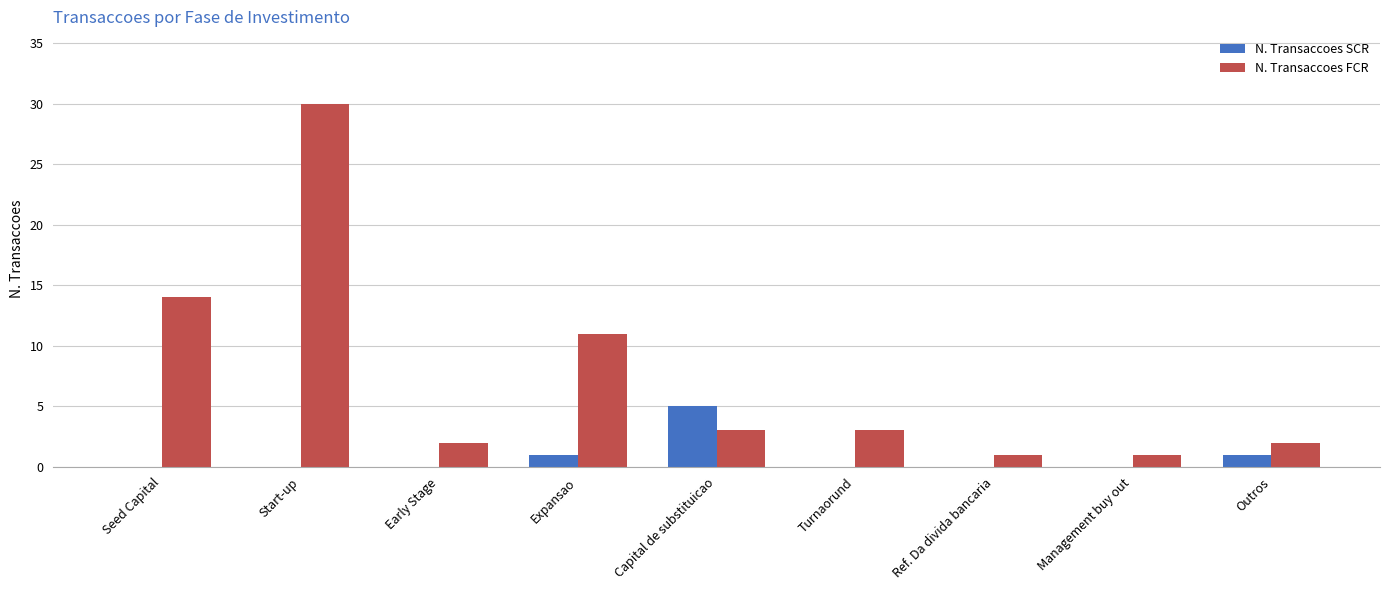

At which label is N. Transaccoes FCR closest to 15?

Seed Capital